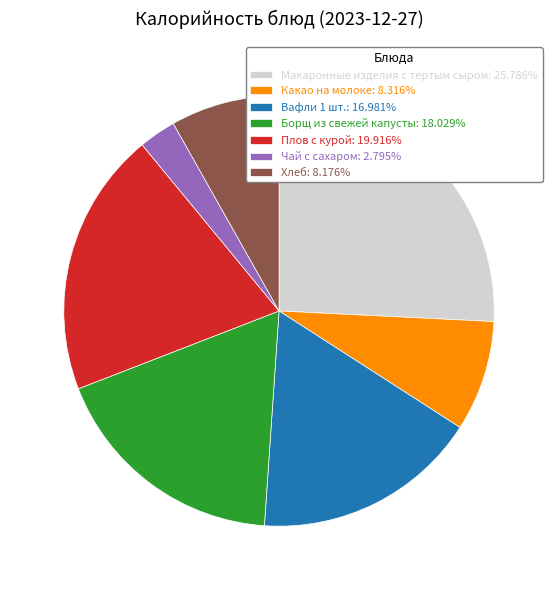

Is there any slice that represents more than half of the pie?

No